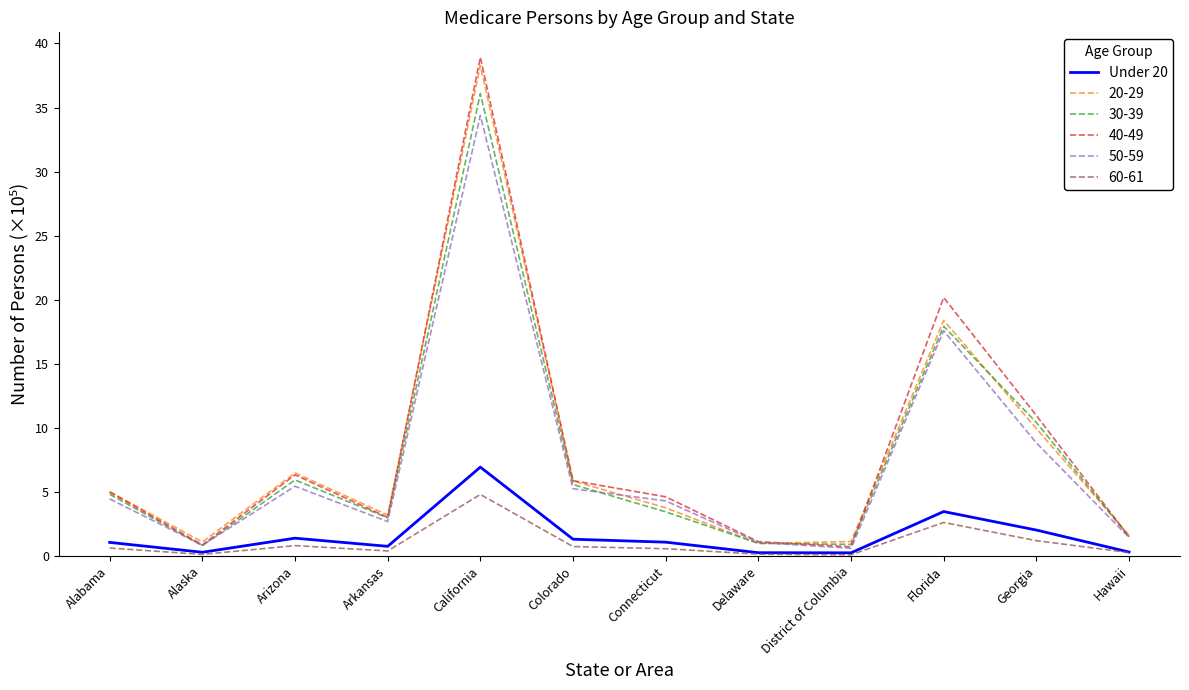

The Under 20 series shows 6.9 at California. True or false?

True